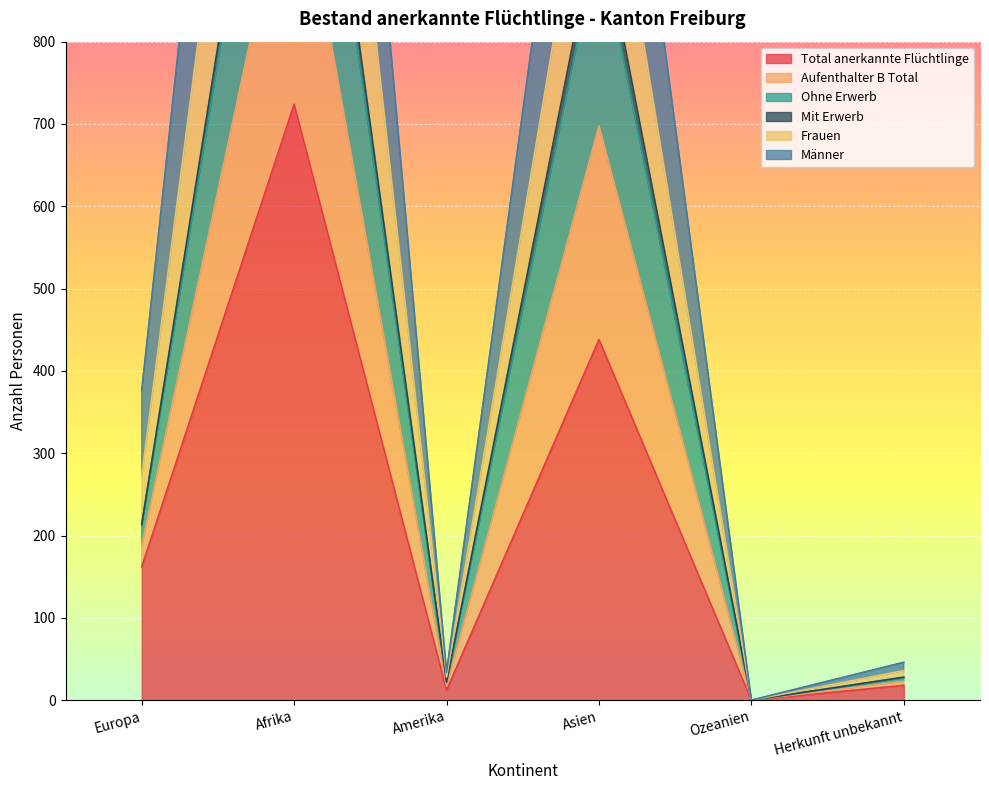

What are all the series names shown in the legend?

Total anerkannte Flüchtlinge, Aufenthalter B Total, Ohne Erwerb, Mit Erwerb, Frauen, Männer